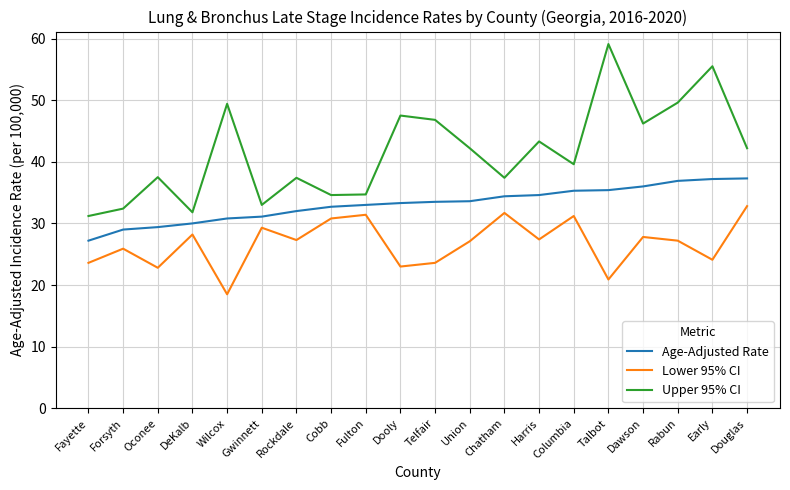

Count the number of categories in the chart.

20